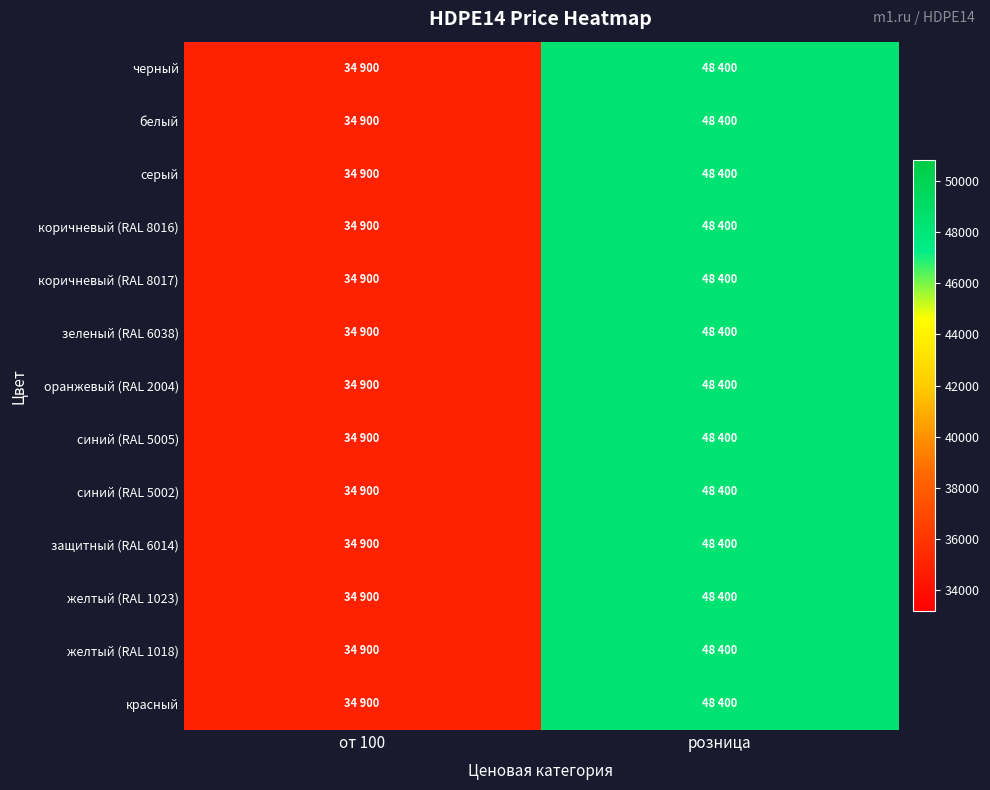

What is the greatest value displayed?

48400